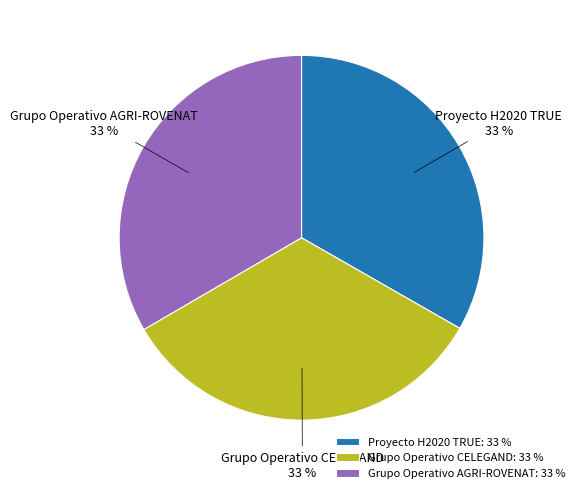

To the nearest percent, what is the combined percentage of Grupo Operativo AGRI-ROVENAT and Proyecto H2020 TRUE?

67%